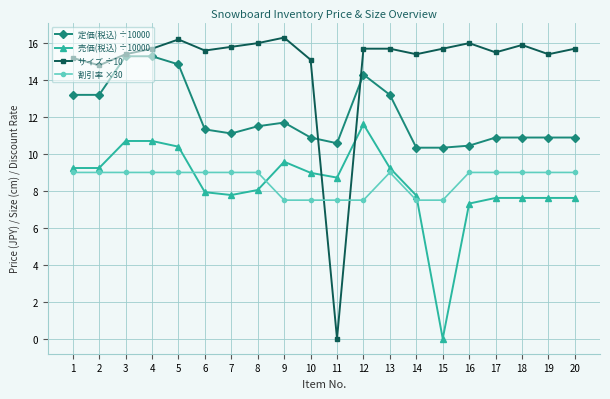

Which series has the widest spread of values?

サイズ ÷10